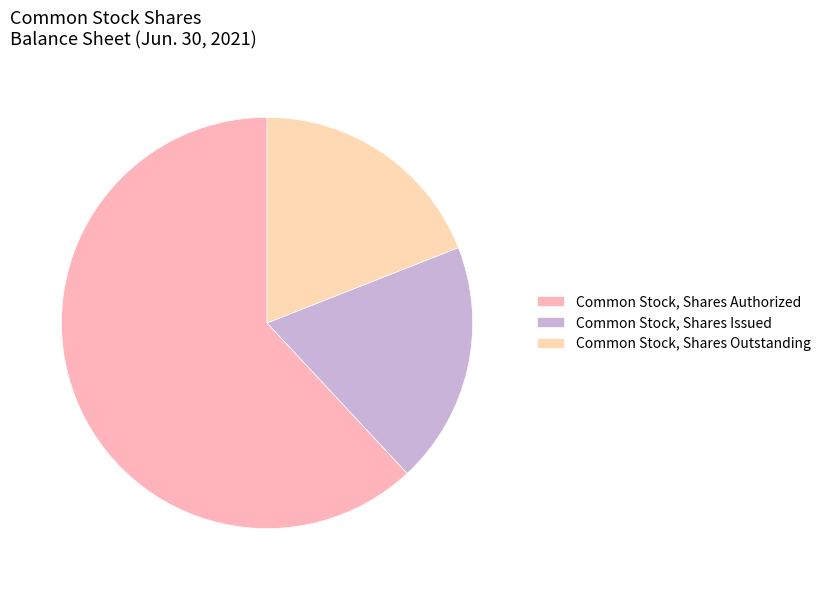

How many slices are in this pie chart?

3